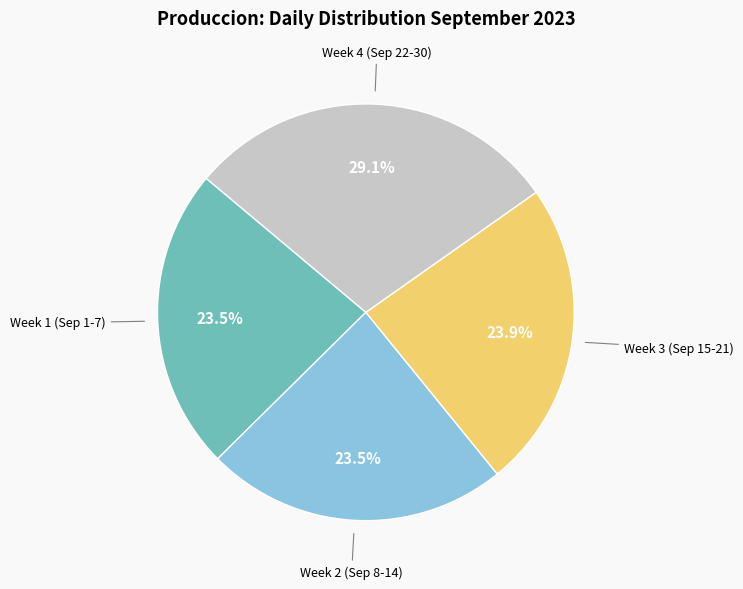

Is the sum of Week 2 (Sep 8-14) and Week 1 (Sep 1-7) greater than half?

No